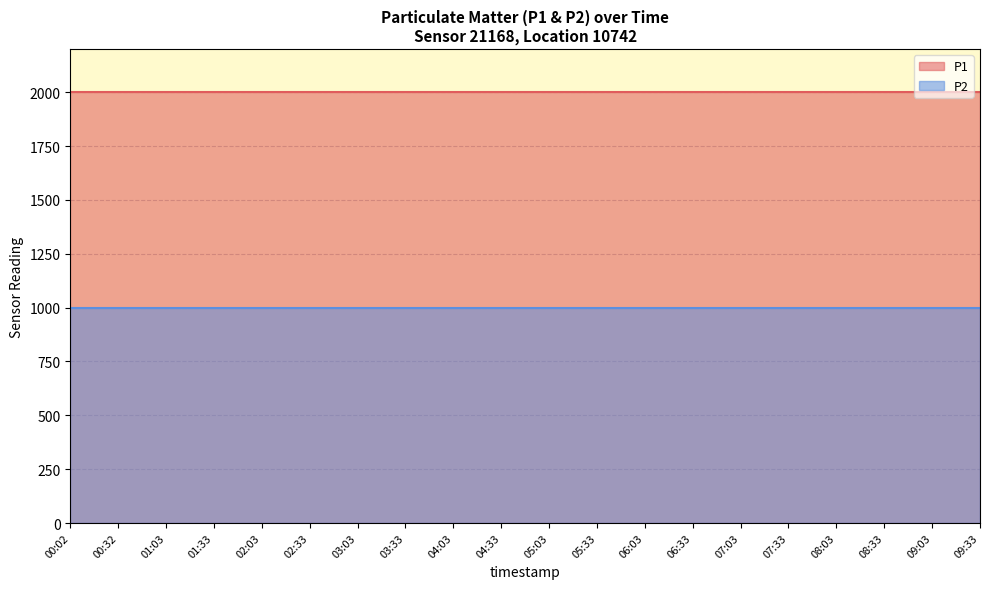

At which category does the chart reach its peak across all series?

00:02